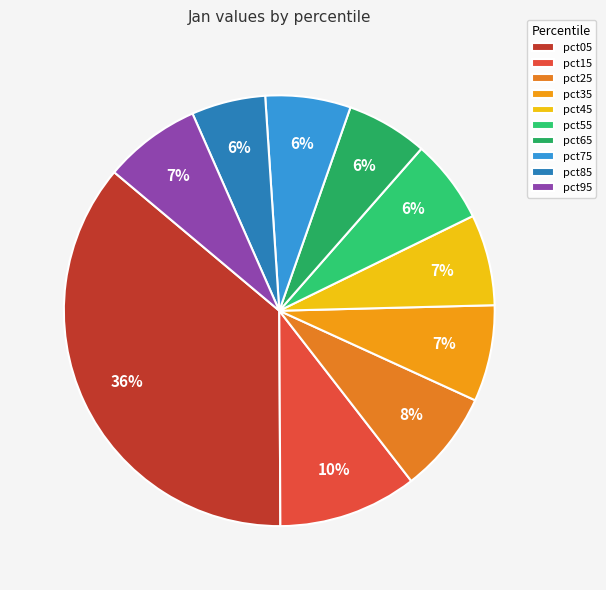

Is it true that pct55 is 6% of the pie?

True